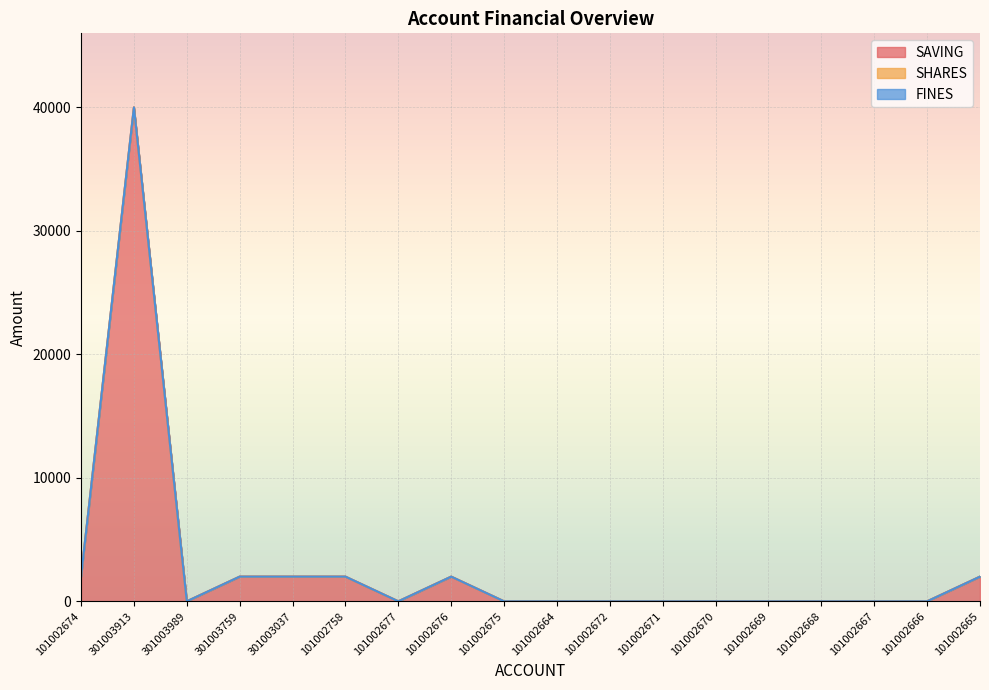

Reading left to right, transcribe all the data shown in this chart.

SAVING: 101002674=2000	301003913=40000	301003989=0	301003759=2000	301003037=2000	101002758=2000	101002677=0	101002676=2000	101002675=0	101002664=0	101002672=0	101002671=0	101002670=0	101002669=0	101002668=0	101002667=0	101002666=0	101002665=2000
SHARES: 101002674=0	301003913=0	301003989=1	301003759=0	301003037=0	101002758=0	101002677=0	101002676=0	101002675=0	101002664=0	101002672=0	101002671=0	101002670=0	101002669=0	101002668=0	101002667=0	101002666=0	101002665=0
FINES: 101002674=0	301003913=0	301003989=0	301003759=0	301003037=0	101002758=0	101002677=0	101002676=0	101002675=0	101002664=0	101002672=0	101002671=0	101002670=0	101002669=0	101002668=0	101002667=0	101002666=0	101002665=0